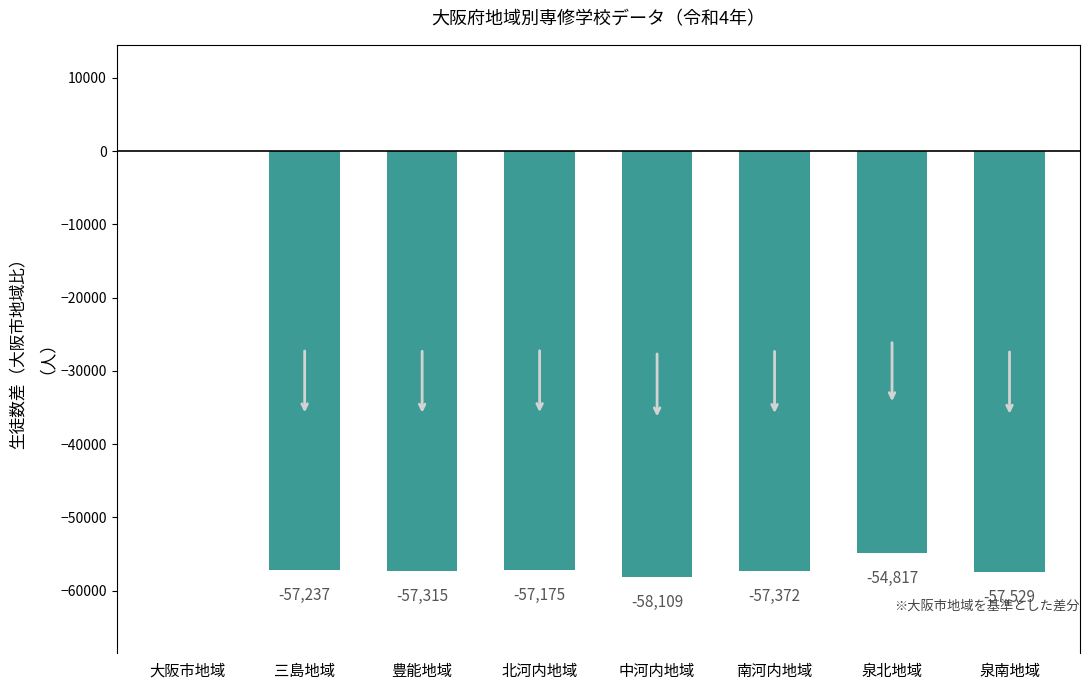

What value does the data have at 泉北地域, to the nearest 50?

-54800